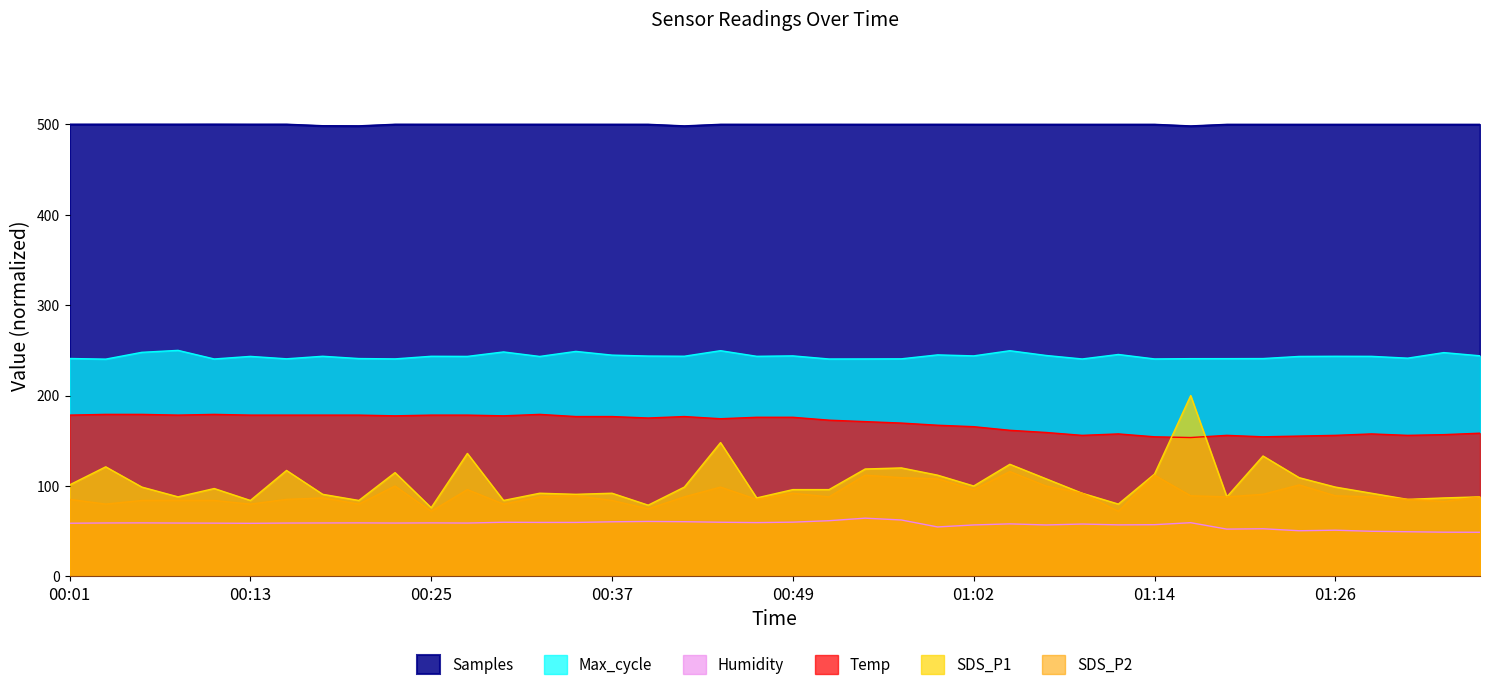

At which label is Humidity closest to 56?

01:02